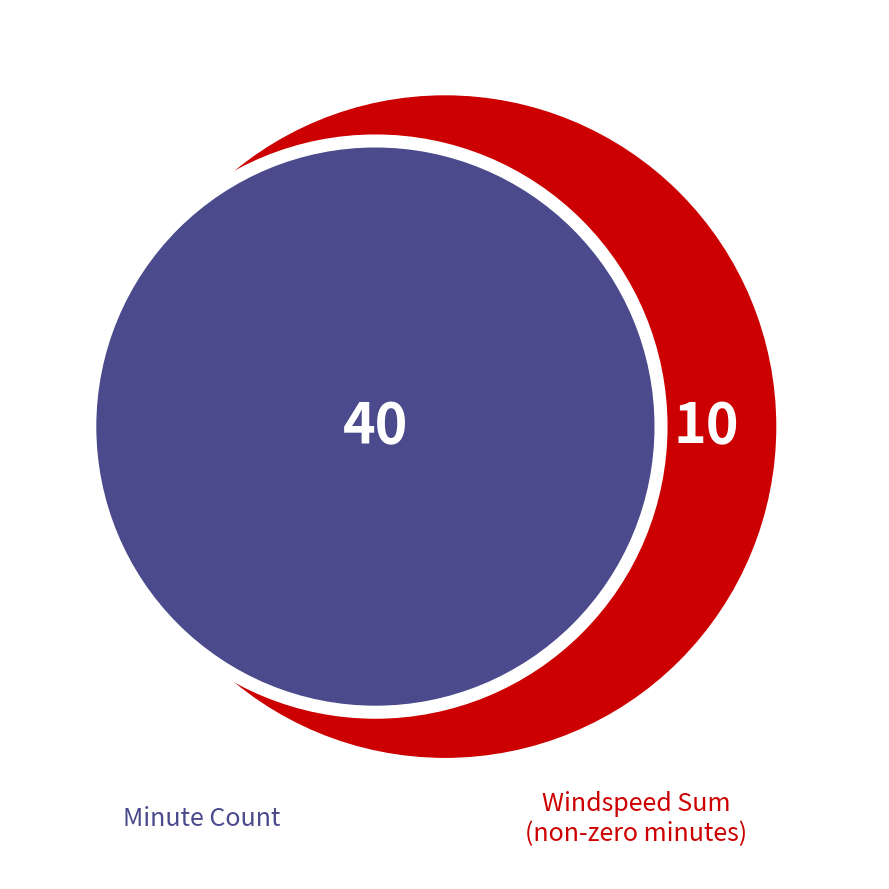

How many slices are in this pie chart?

2